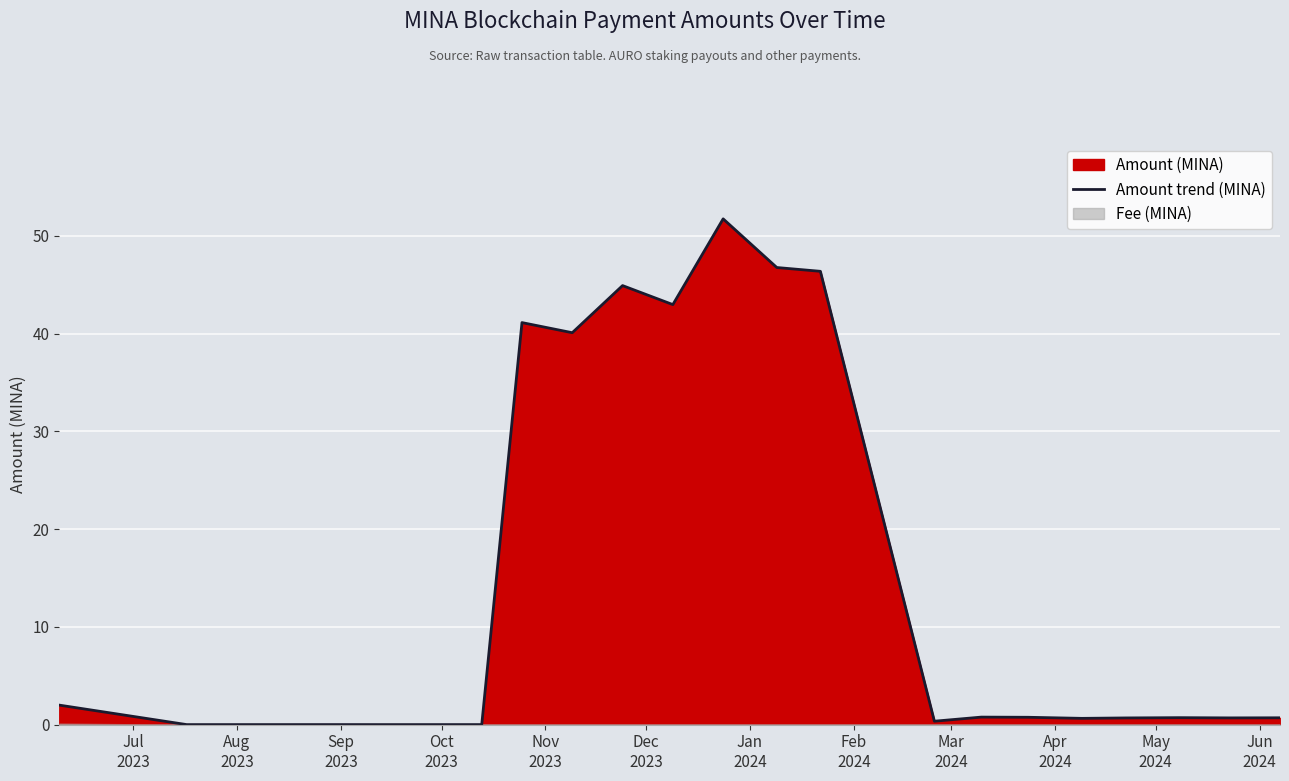

Reading left to right, extract all data points from this chart.

2.0	0.0	0.0	0.0	0.0	0.0	0.0	41.1	40.1	44.9	43.0	51.7	46.8	46.4	0.4	0.8	0.8	0.6	0.7	0.7	0.7	0.7